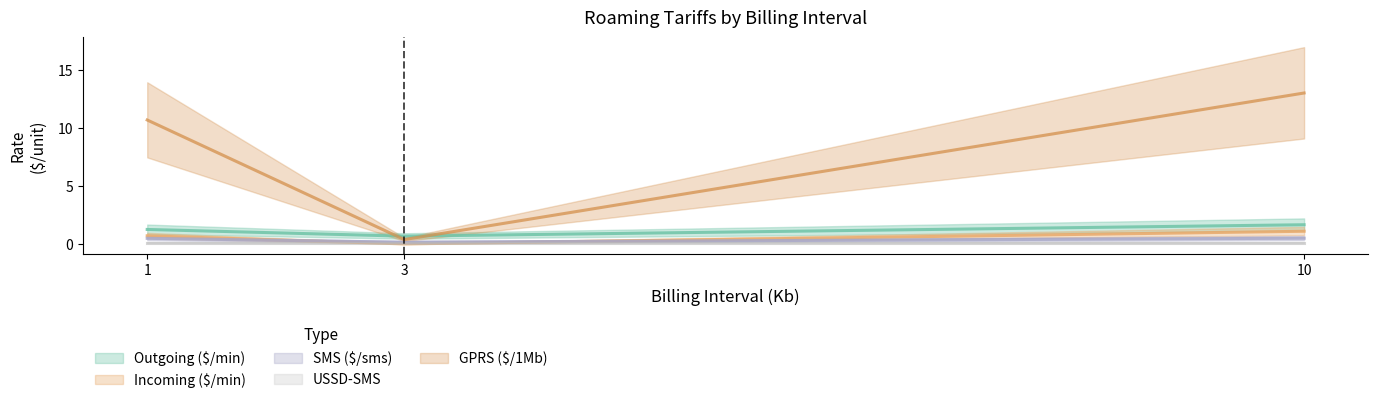

What are all the series names shown in the legend?

Outgoing ($/min), Incoming ($/min), SMS ($/sms), USSD-SMS, GPRS ($/1Mb)